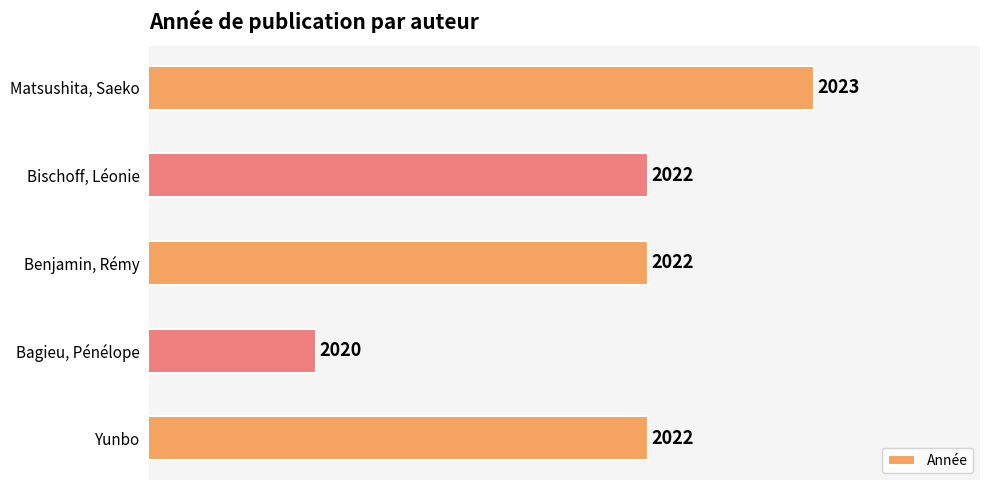

What is the value of the 4th bar from the top?

2020